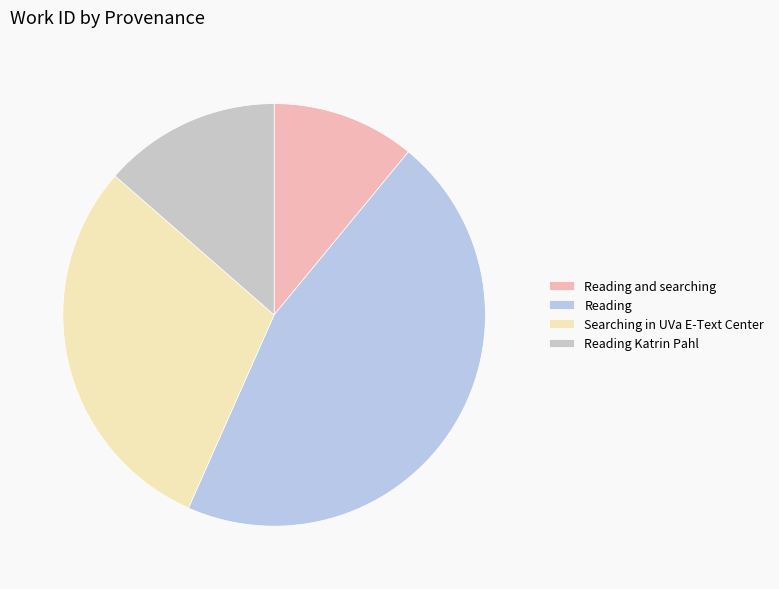

Does Reading represent more than half of the total?

No